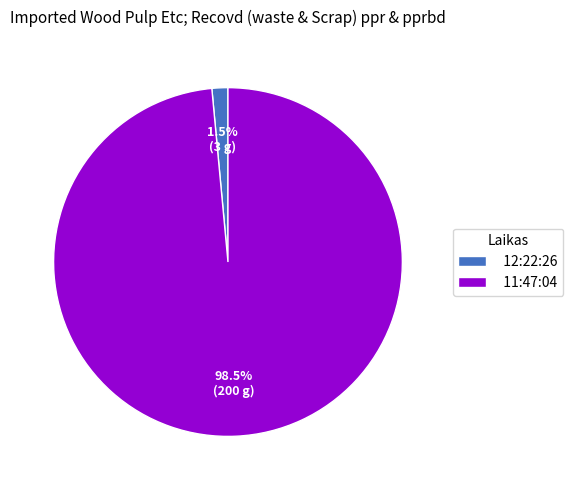

To the nearest percent, what is the average slice percentage?

50%